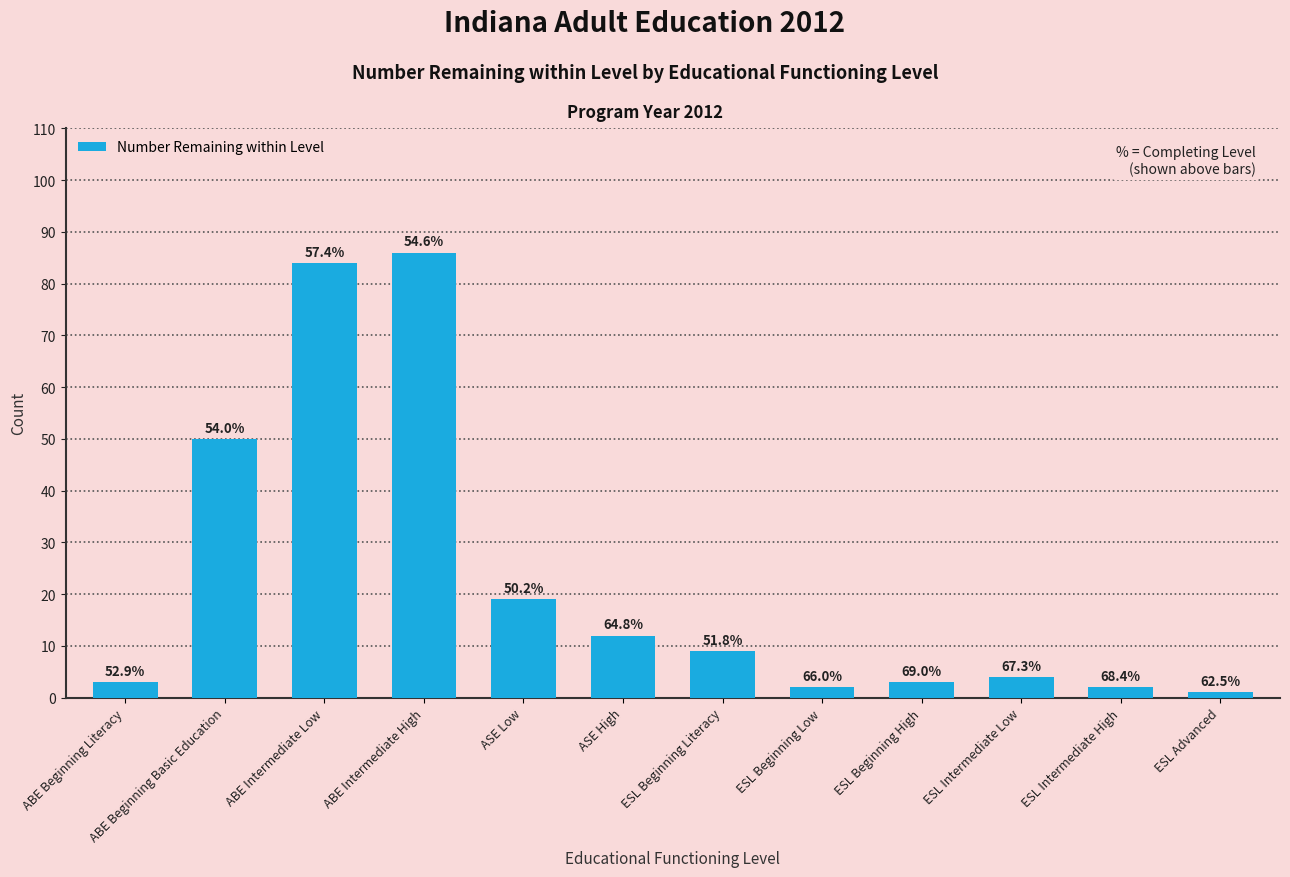

List the labels in order of value, smallest first.

ESL Advanced, ESL Beginning Low, ESL Intermediate High, ABE Beginning Literacy, ESL Beginning High, ESL Intermediate Low, ESL Beginning Literacy, ASE High, ASE Low, ABE Beginning Basic Education, ABE Intermediate Low, ABE Intermediate High